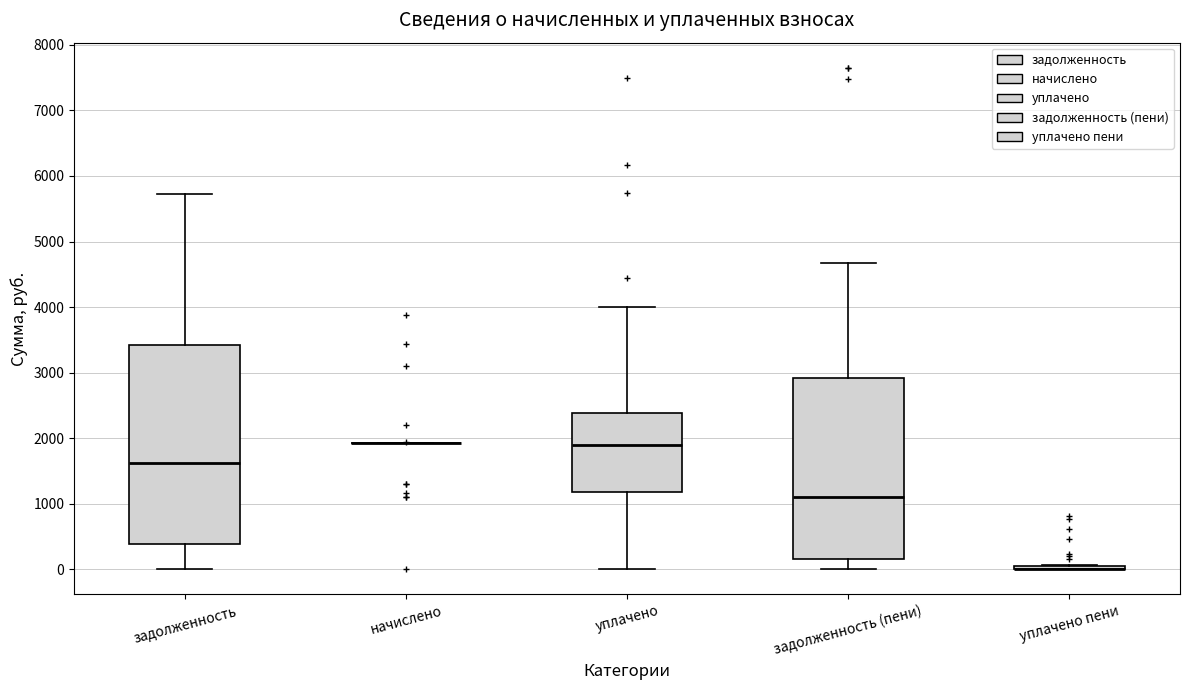

Reading left to right, read every box against the y-axis: the position of its median line, the range the box covers, and the ends of its whiskers. The values are not printed on the chart, so give them approximately, as read against the axis.

задолженность: median 1600, box 400 to 3400, whiskers 0 to 5700
начислено: box collapsed to a line at 1900, whiskers 1900 to 1900
уплачено: median 1900, box 1200 to 2400, whiskers 0 to 4000
задолженность (пени): median 1100, box 200 to 2900, whiskers 0 to 4700
уплачено пени: box collapsed to a line at 0, whiskers 0 to 100